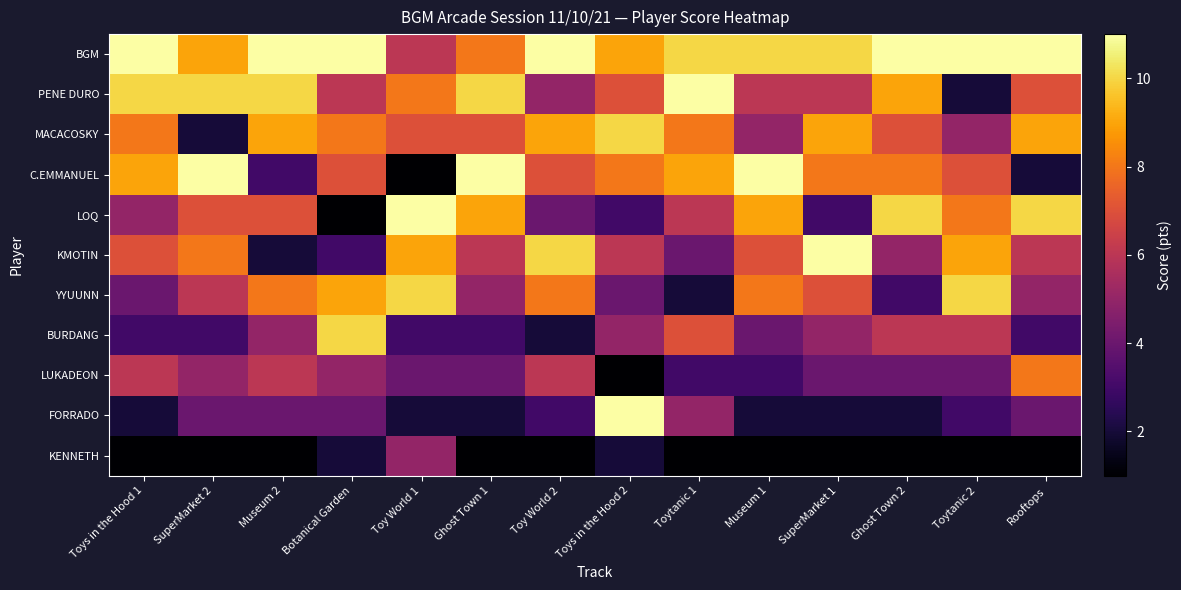

What is the total value across all series at Museum 1?

66